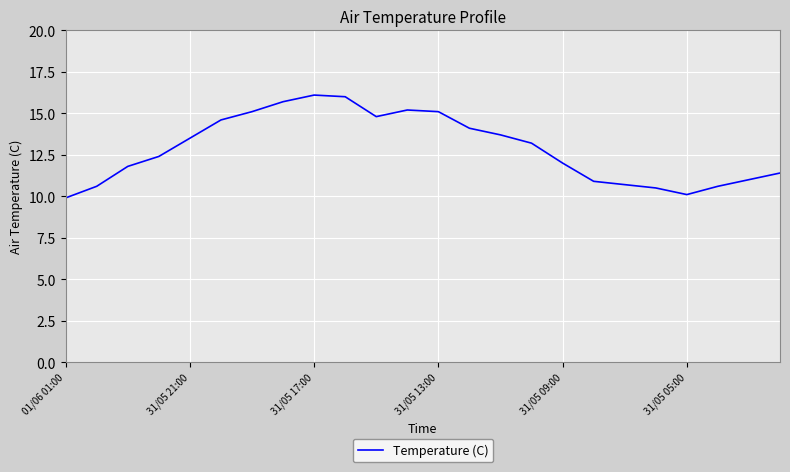

What is the maximum value shown in the chart?

16.1